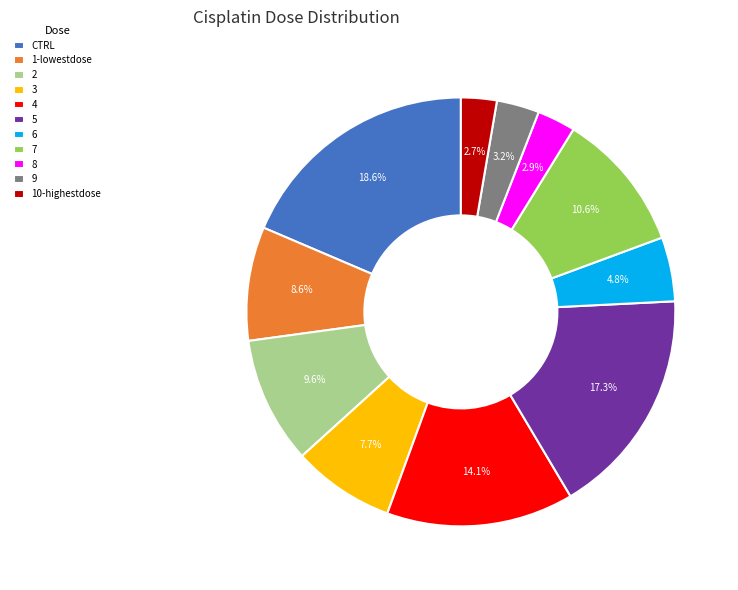

Is it true that 7 is 11% of the pie?

True